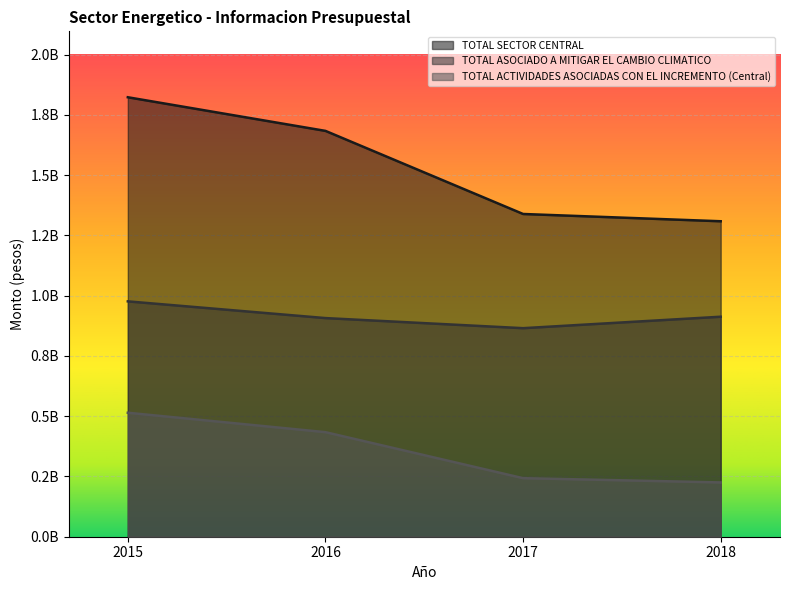

What is the difference between the second highest and second lowest values in the TOTAL ASOCIADO A MITIGAR EL CAMBIO CLIMATICO series?

5642905.9